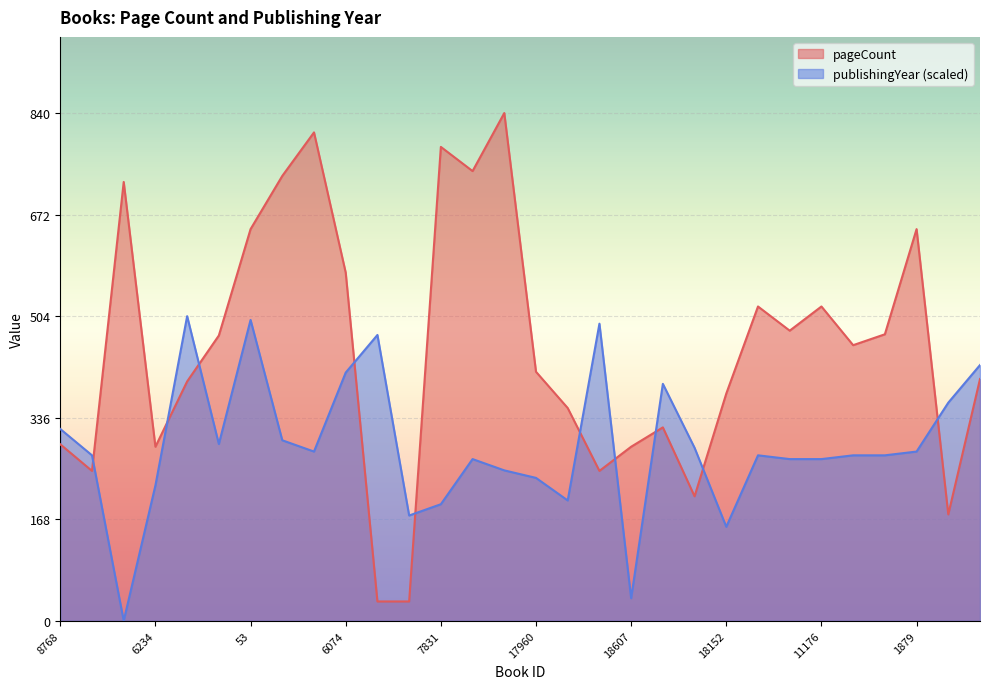

Reading right to left, transcribe all the data shown in this chart.

pageCount: 400.0	176.0	648.0	474.0	456.0	520.0	480.0	520.0	376.0	206.0	320.0	288.0	248.0	352.0	412.0	840.0	744.0	784.0	32.0	32.0	576.0	808.0	736.0	648.0	472.0	396.0	288.0	726.0	248.0	292.0
publishingYear: 423.1	360.9	280.0	273.8	273.8	267.6	267.6	273.8	155.6	286.2	392.0	37.3	491.6	199.1	236.4	248.9	267.6	192.9	174.2	472.9	410.7	280.0	298.7	497.8	292.4	504.0	224.0	0.0	273.8	317.3